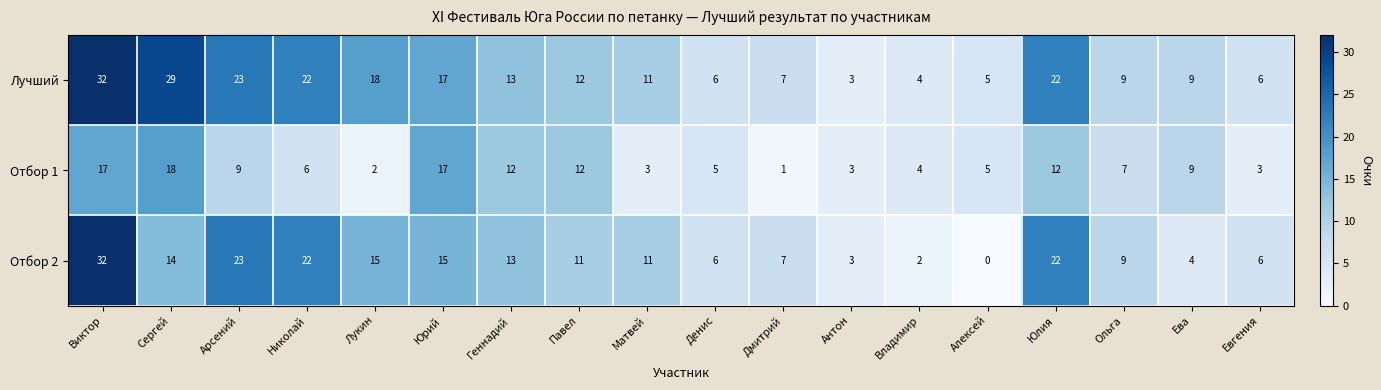

The value of Отбор 1 at Алексей is 3. True or false?

False